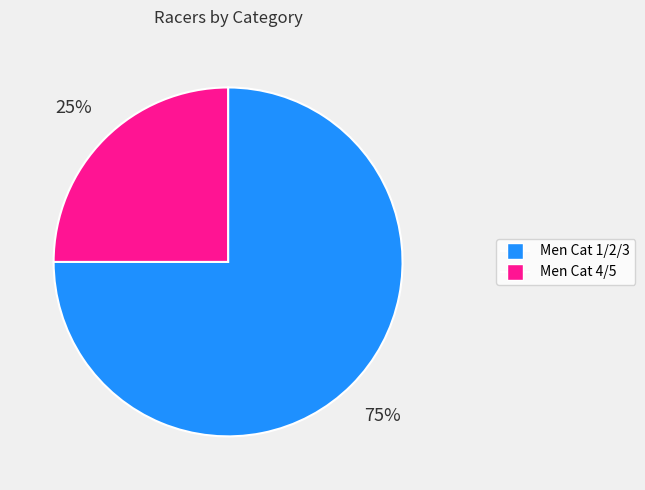

Do Men Cat 1/2/3 and Men Cat 4/5 together represent more than half of the pie?

Yes